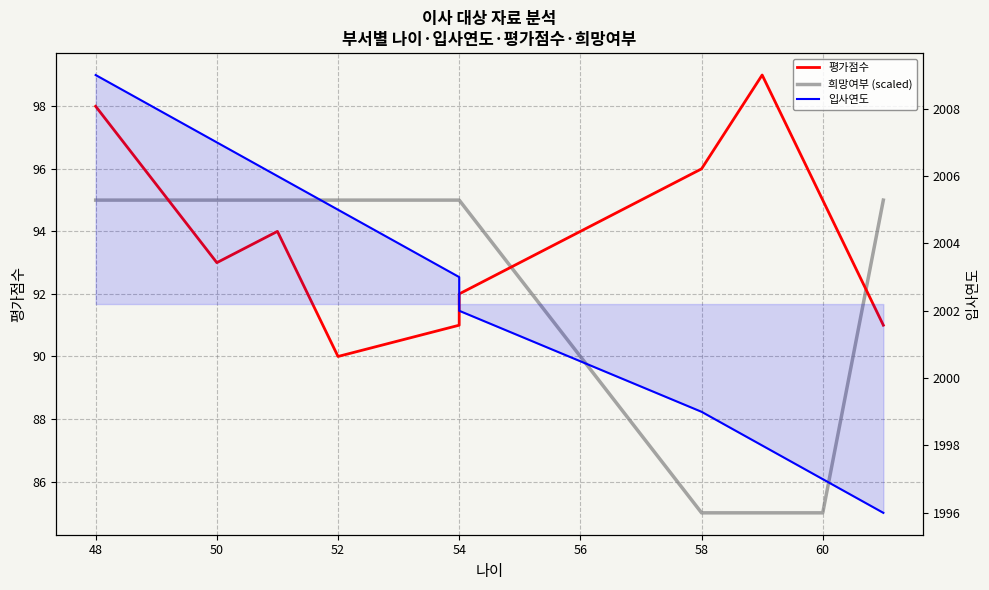

Reading left to right, what are all the values shown in this chart?

평가점수: 98	93	94	90	91	92	96	99	95	91
희망여부 (scaled): 95	95	95	95	95	95	85	85	85	95
입사연도: 2009	2007	2006	2005	2003	2002	1999	1998	1997	1996